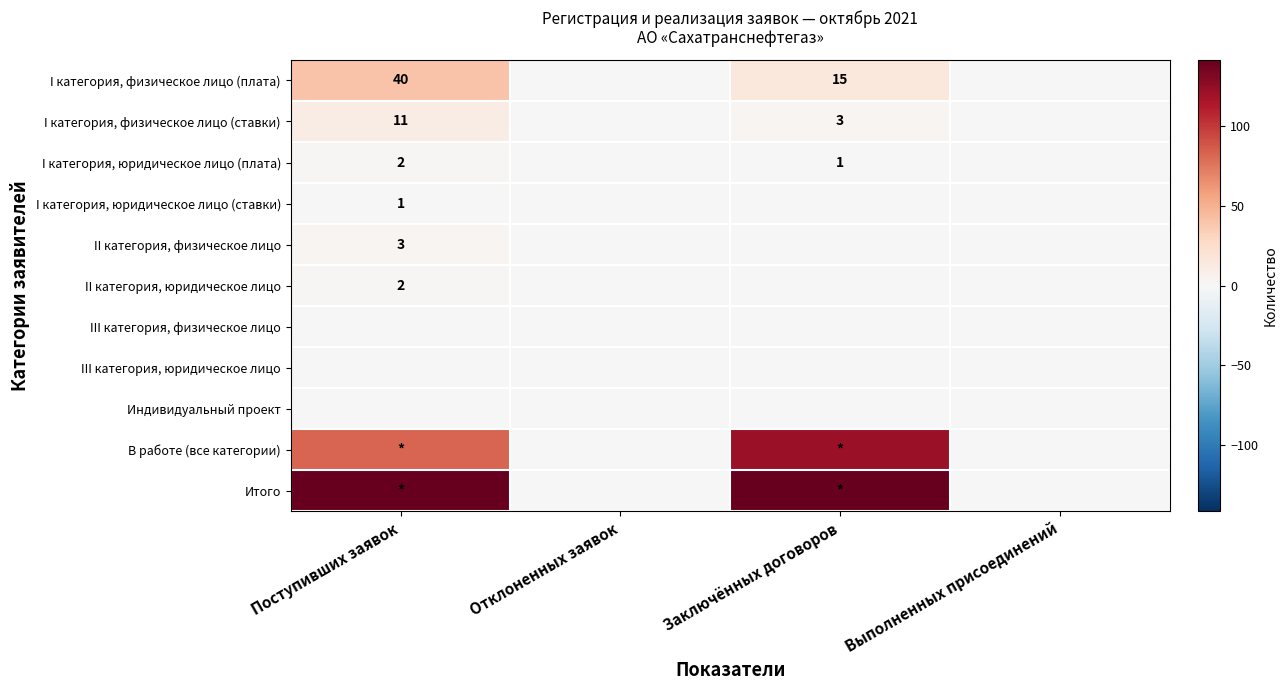

At how many categories does at least one series exceed 41?

2